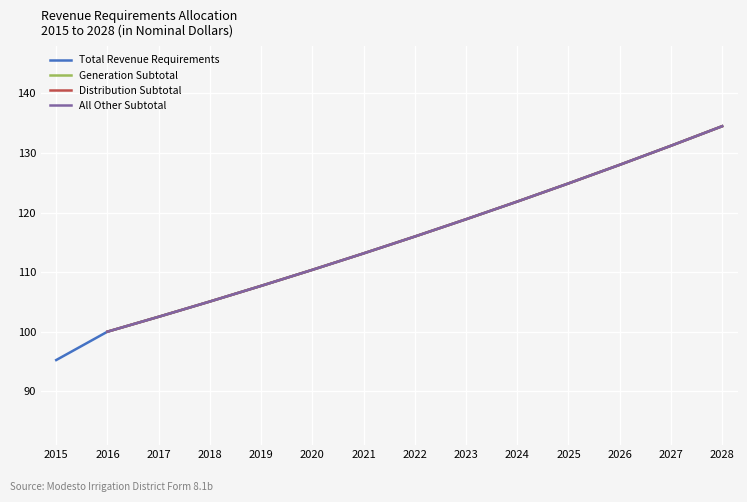

What is the value of the Generation Subtotal point at the 8th from the left?

116.0